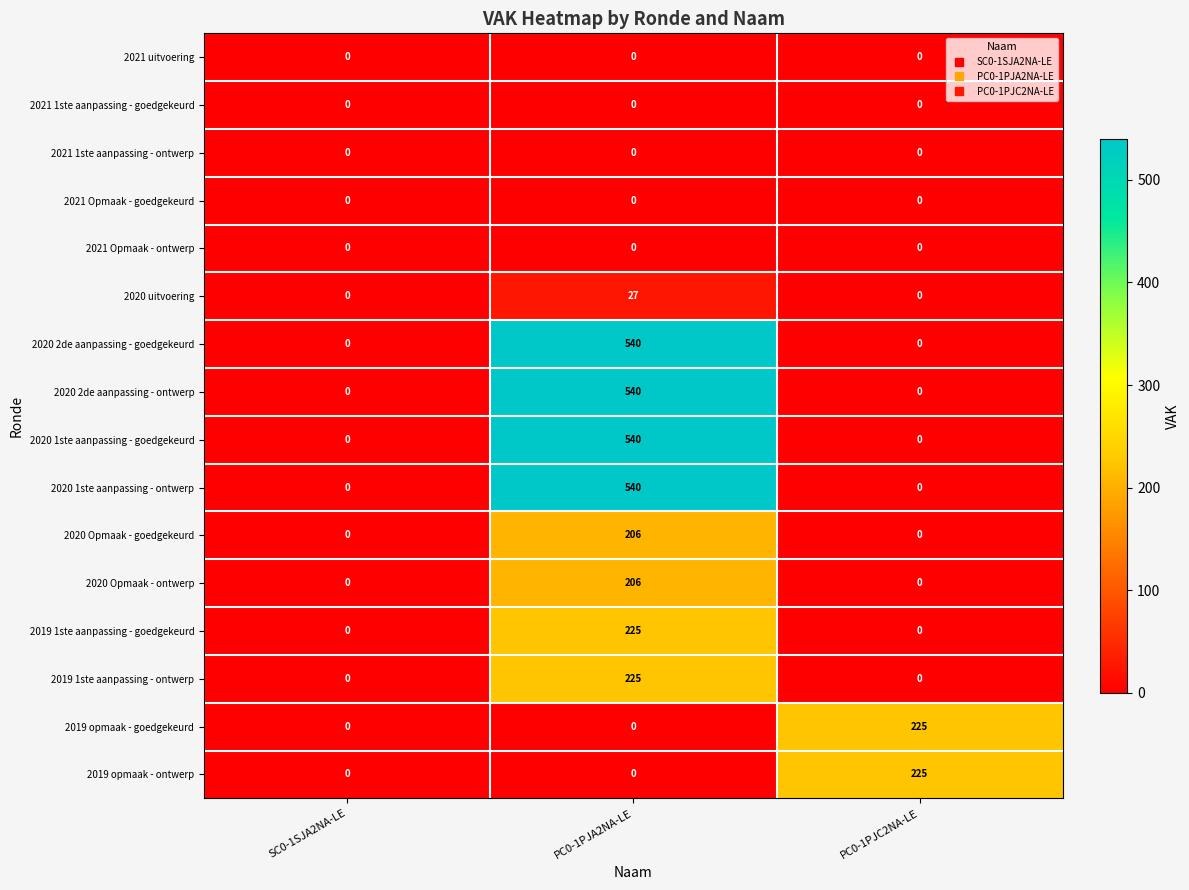

At how many categories does at least one series exceed 483?

1